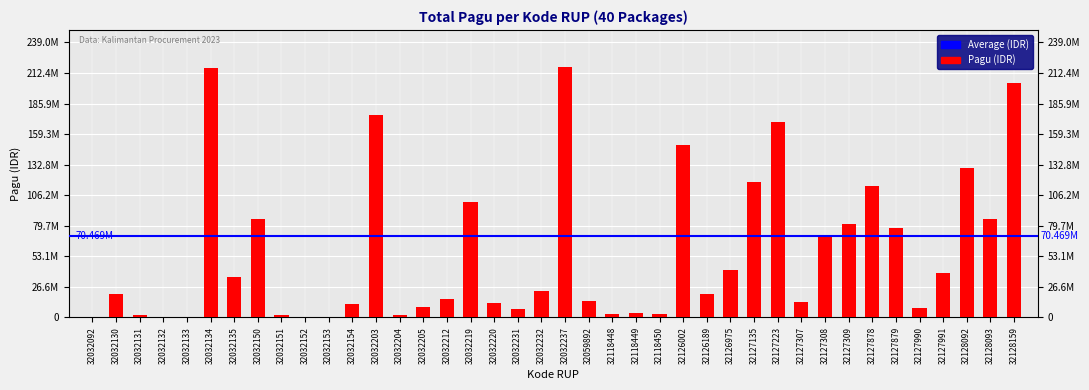

Rank the categories by value from highest to lowest.

32032237, 32032134, 32128159, 32032203, 32127223, 32126002, 32128092, 32127135, 32127878, 32032219, 32032150, 32128093, 32127309, 32127879, 32127308, 32126975, 32127991, 32032135, 32032232, 32032130, 32126189, 32032212, 32059892, 32127307, 32032220, 32032154, 32032205, 32127990, 32032231, 32118449, 32118448, 32118450, 32032131, 32032151, 32032204, 32032092, 32032132, 32032133, 32032152, 32032153